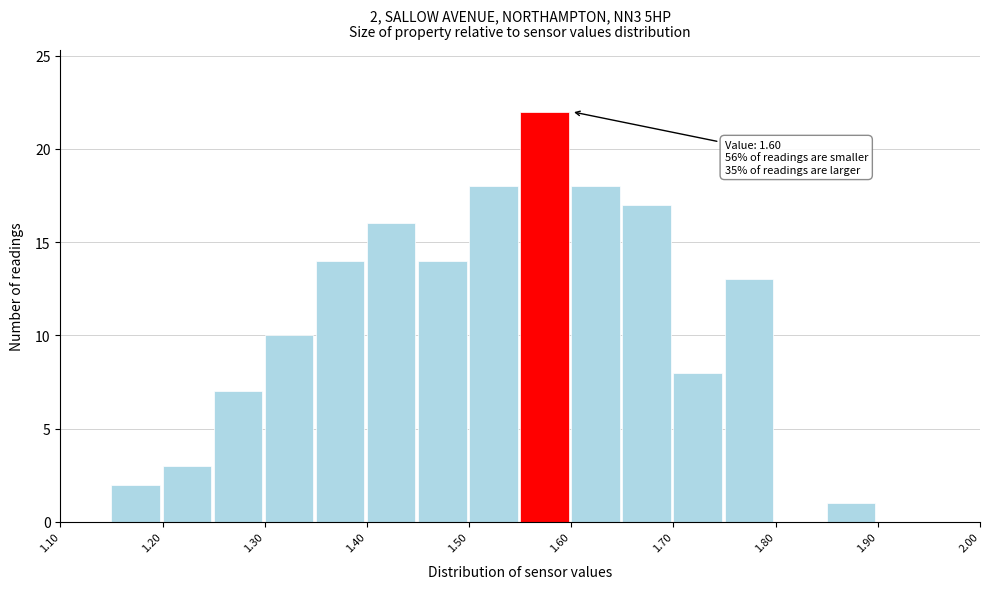

Which range on the x-axis has the tallest bar?

1.55 to 1.60